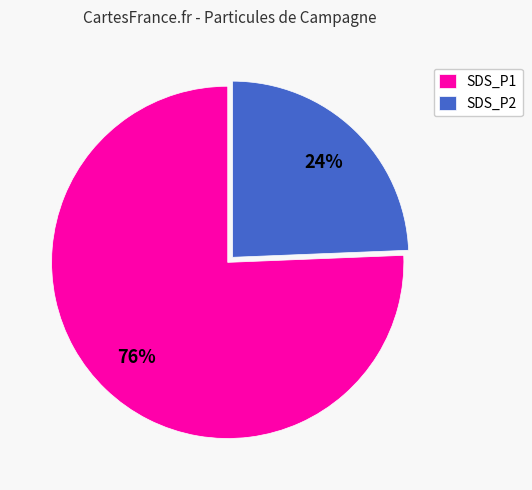

What percentage is the SDS_P1 slice, to the nearest percent?

76%